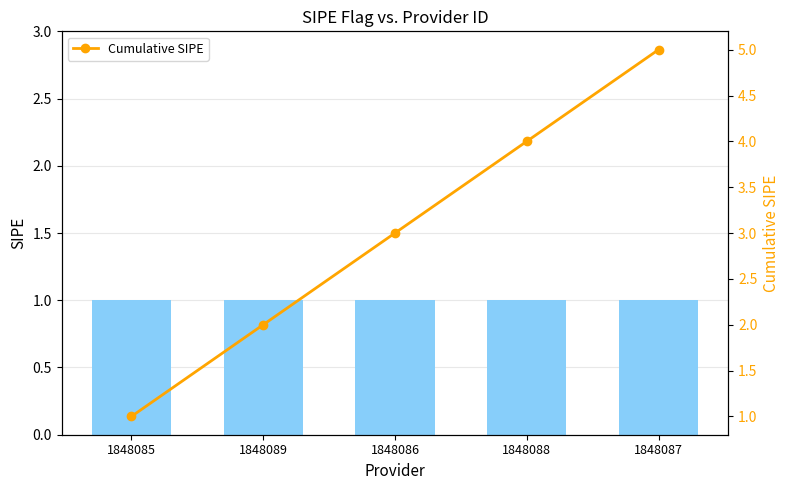

List the labels in order of value, largest first.

1848087, 1848088, 1848086, 1848089, 1848085